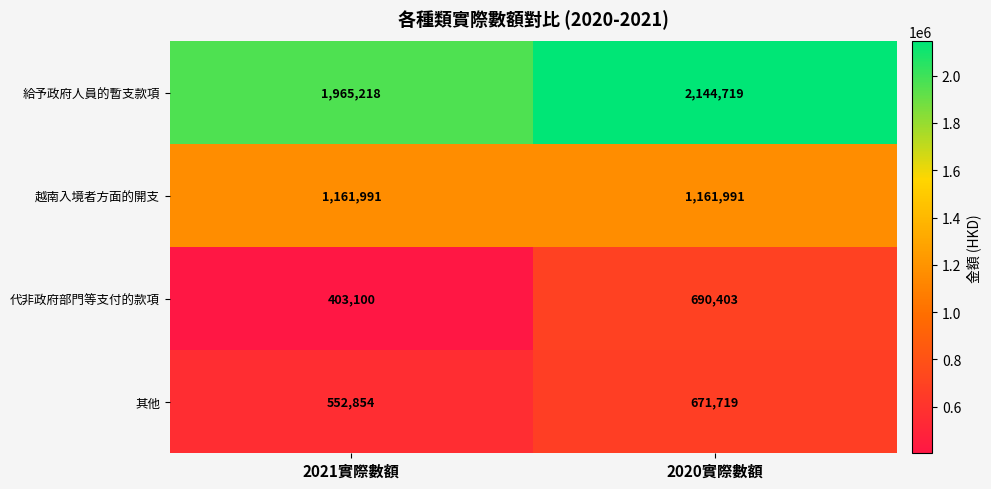

Rank the series by their maximum value, from highest to lowest.

給予政府人員的暫支款項, 越南入境者方面的開支, 代非政府部門等支付的款項, 其他